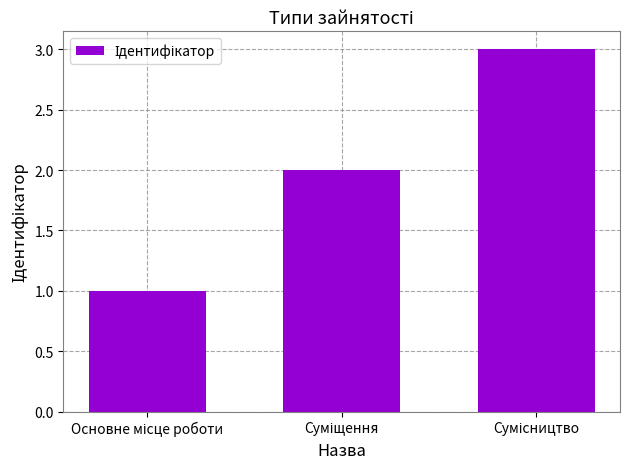

How many data points are less than 2?

1